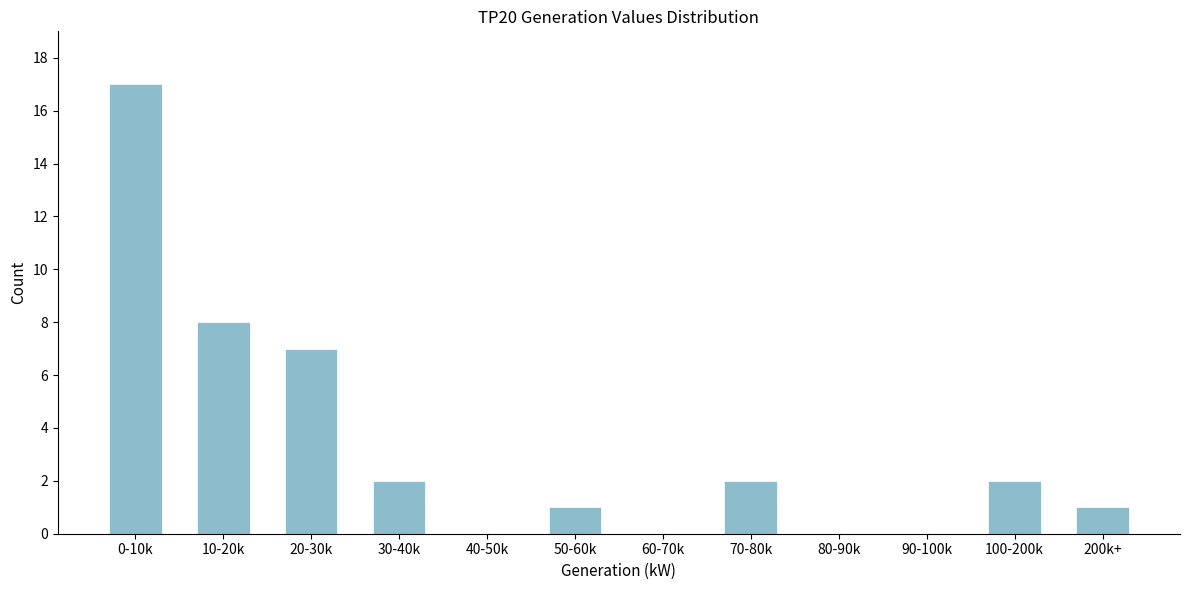

Reading left to right, transcribe all the data shown in this chart.

0-10k=17	10-20k=8	20-30k=7	30-40k=2	40-50k=0	50-60k=1	60-70k=0	70-80k=2	80-90k=0	90-100k=0	100-200k=2	200k+=1